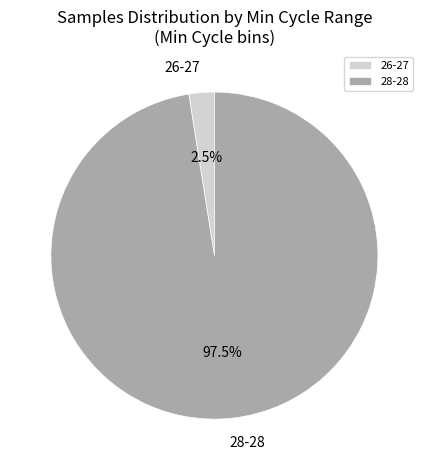

To the nearest percent, what is the average slice percentage?

50%